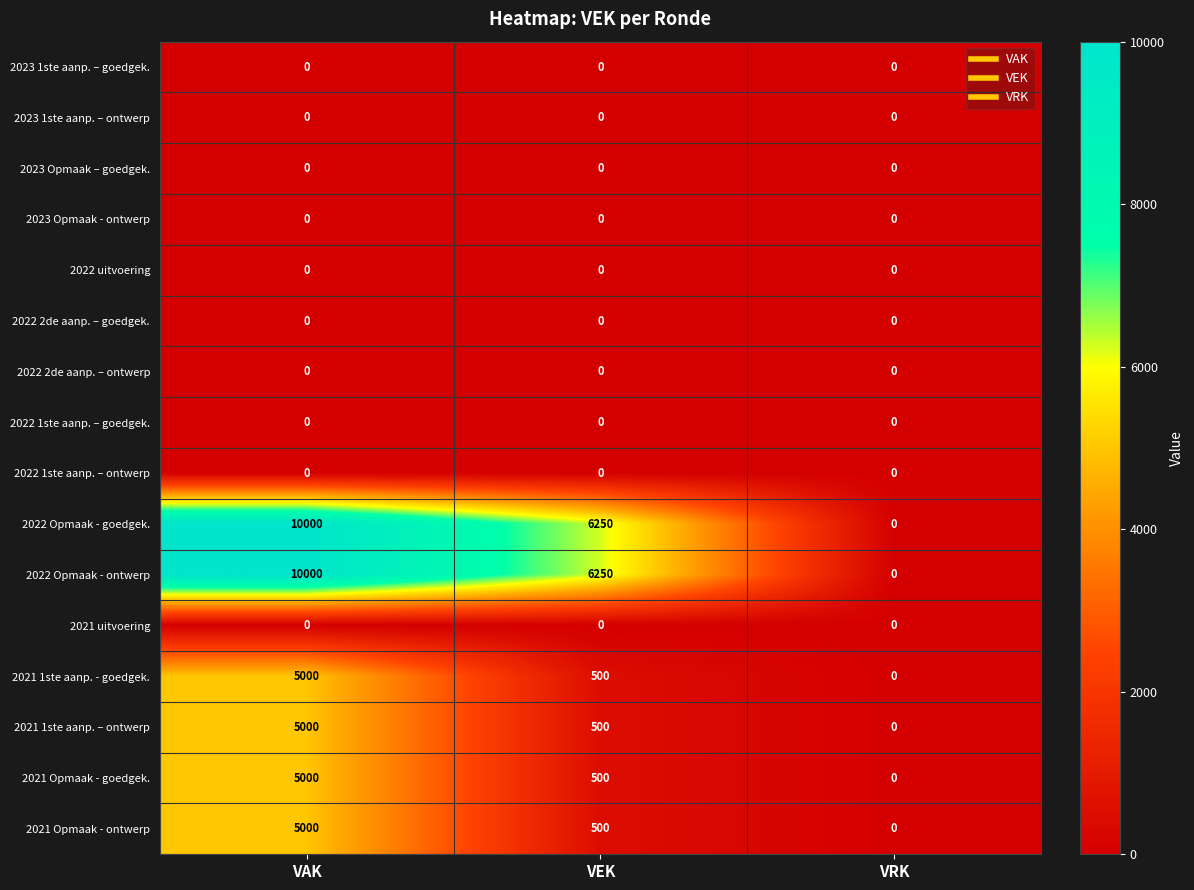

Where does the 2021 Opmaak - ontwerp series first go above 500?

VAK